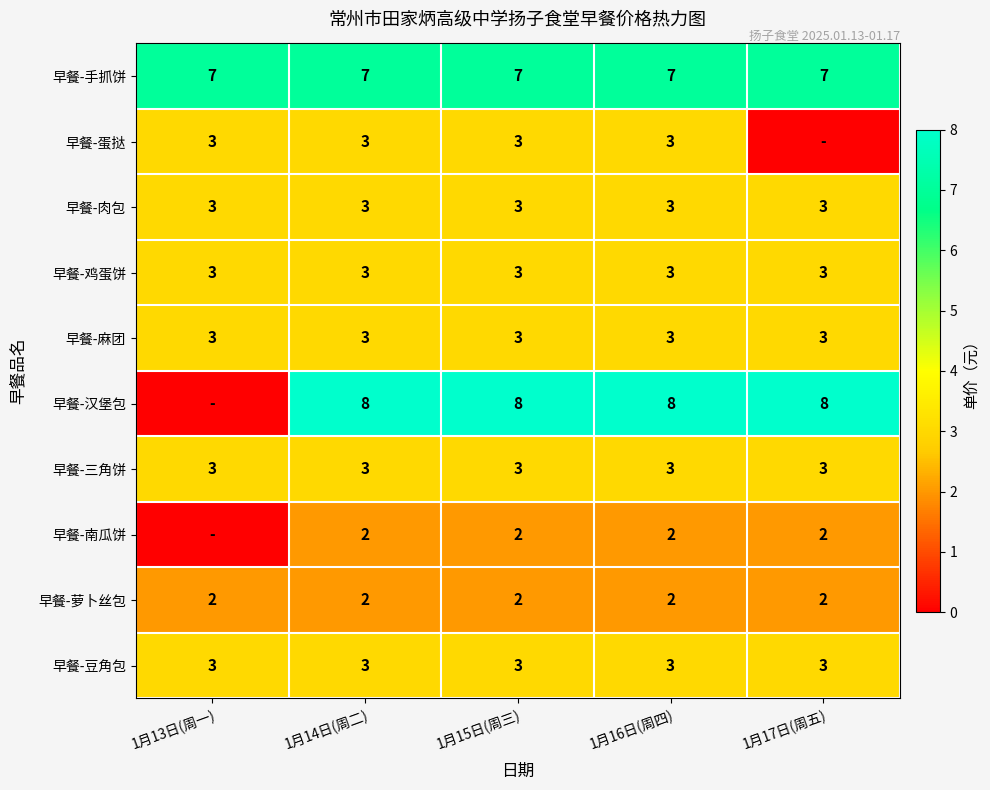

What value does the 早餐-麻团 series have at 1月16日(周四)?

3